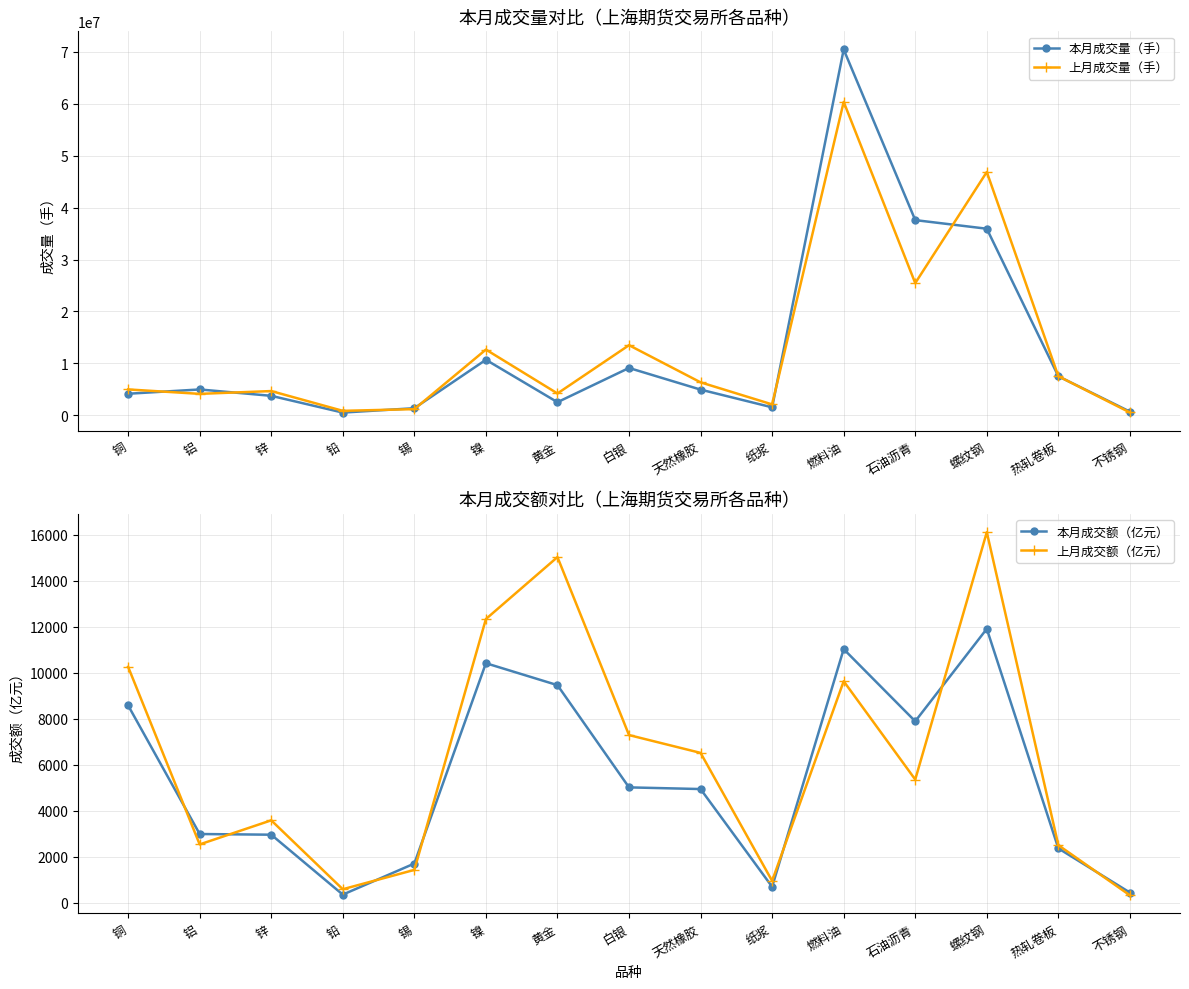

What is the sum of all 上月成交额（亿元） values?

94440.3